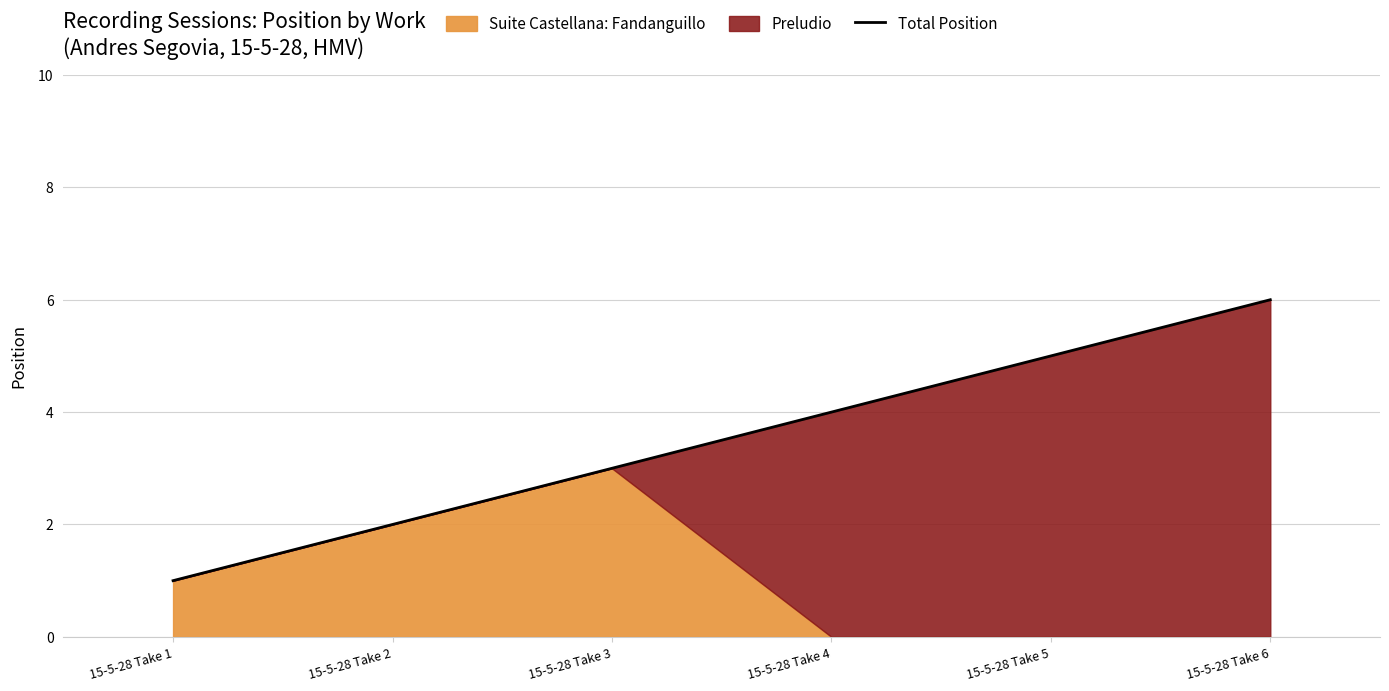

Which category has the lowest value across all series?

15-5-28 Take 1